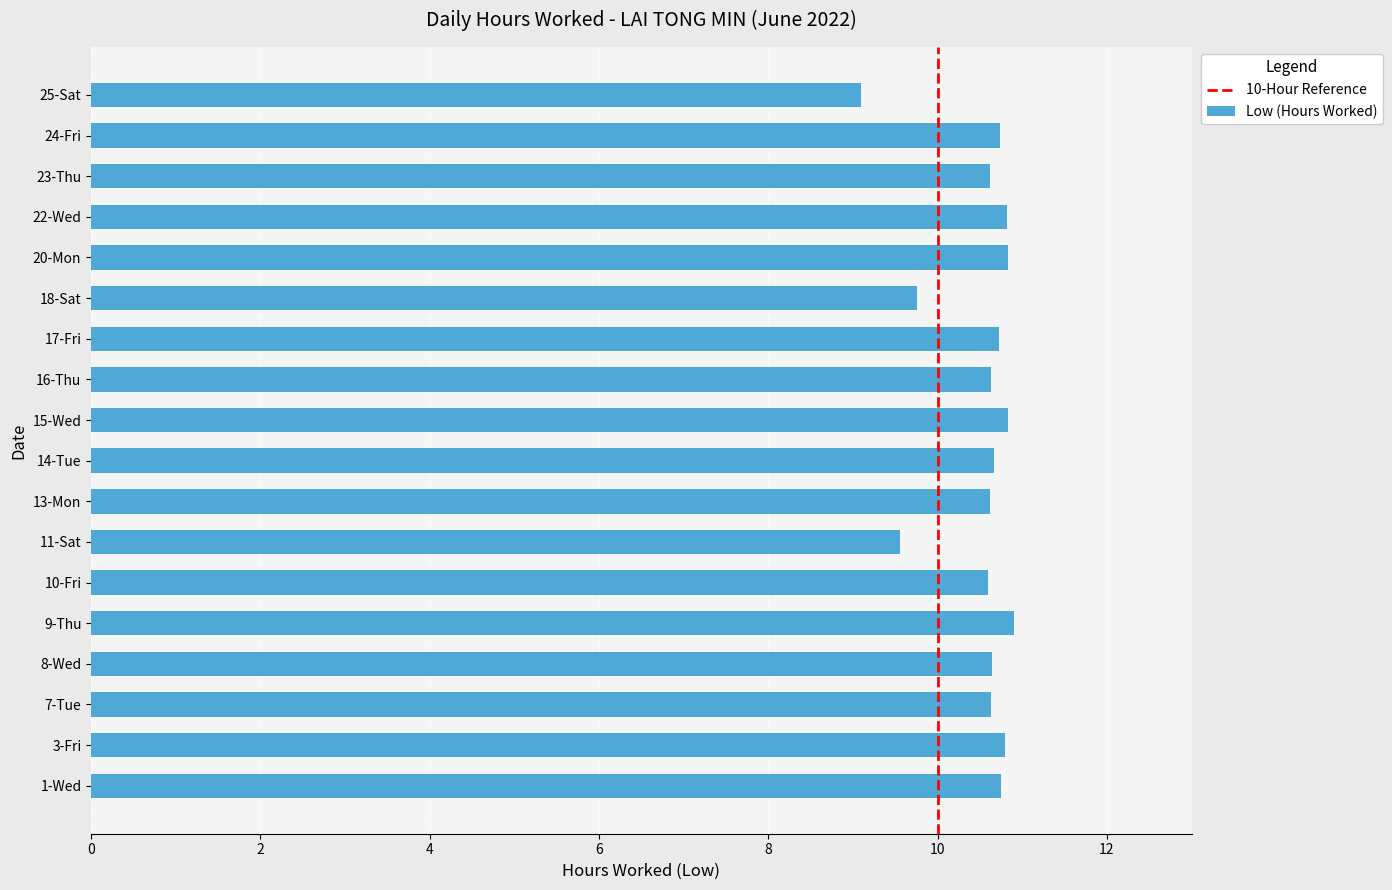

True or false: the data shows 16.8 at 13-Mon.

False